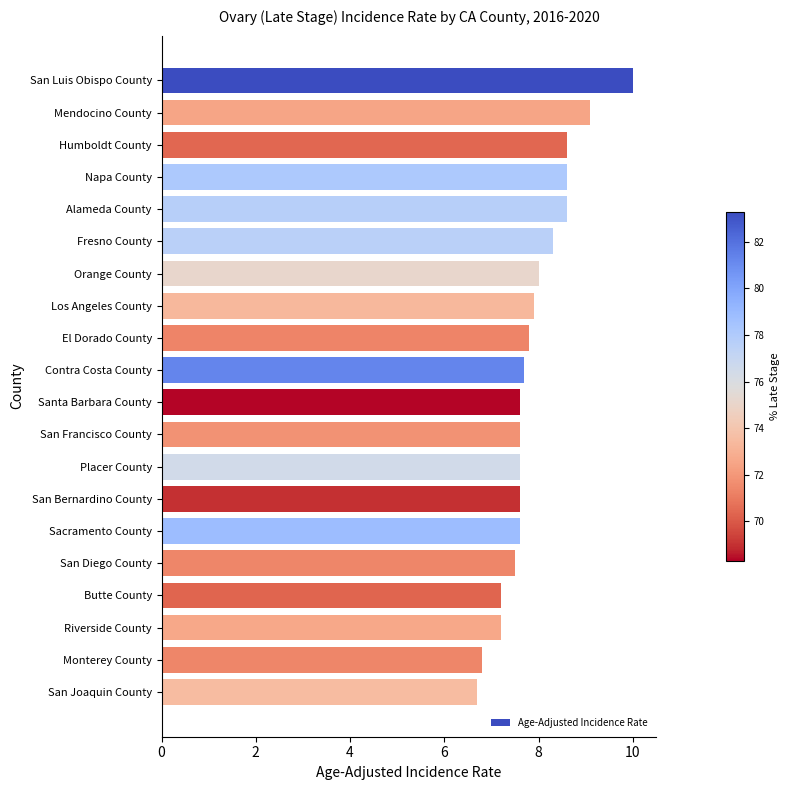

What position from the bottom is Humboldt County?

18